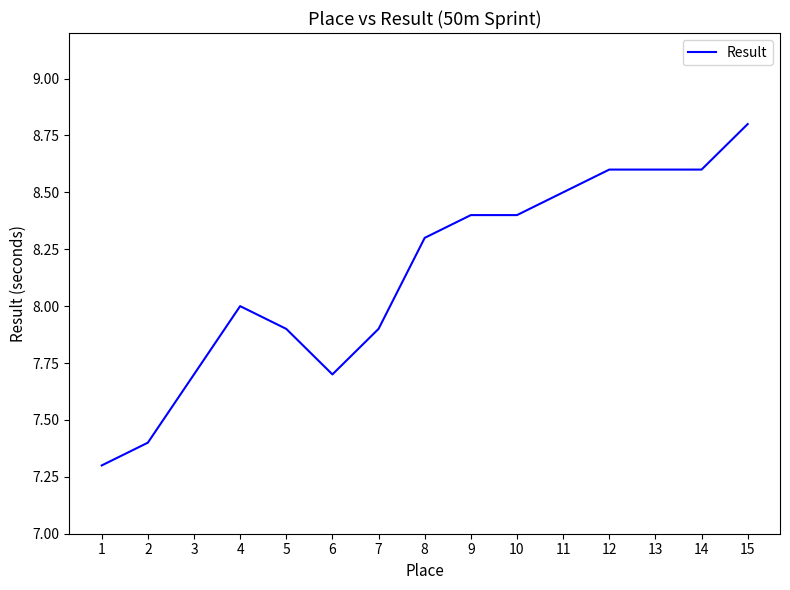

The chart shows a value of 3.4 at 2. True or false?

False